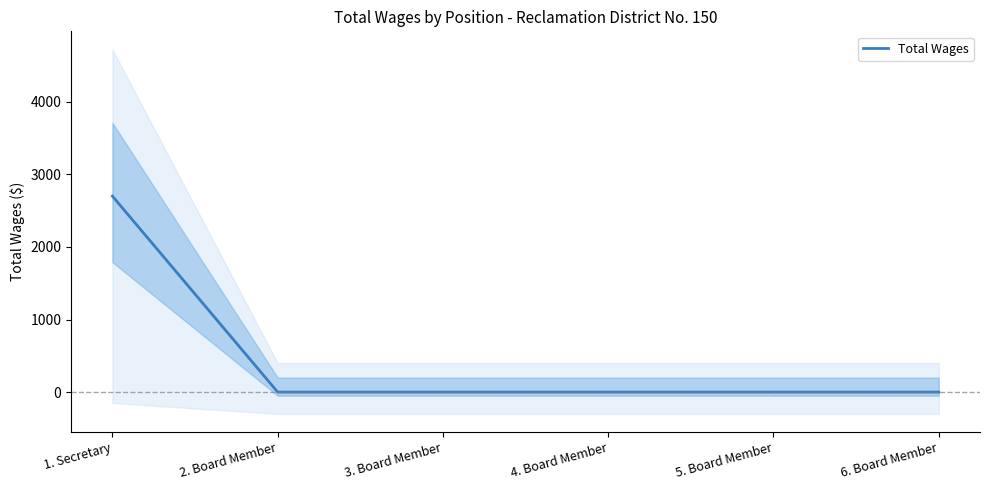

How many positive values are there?

1